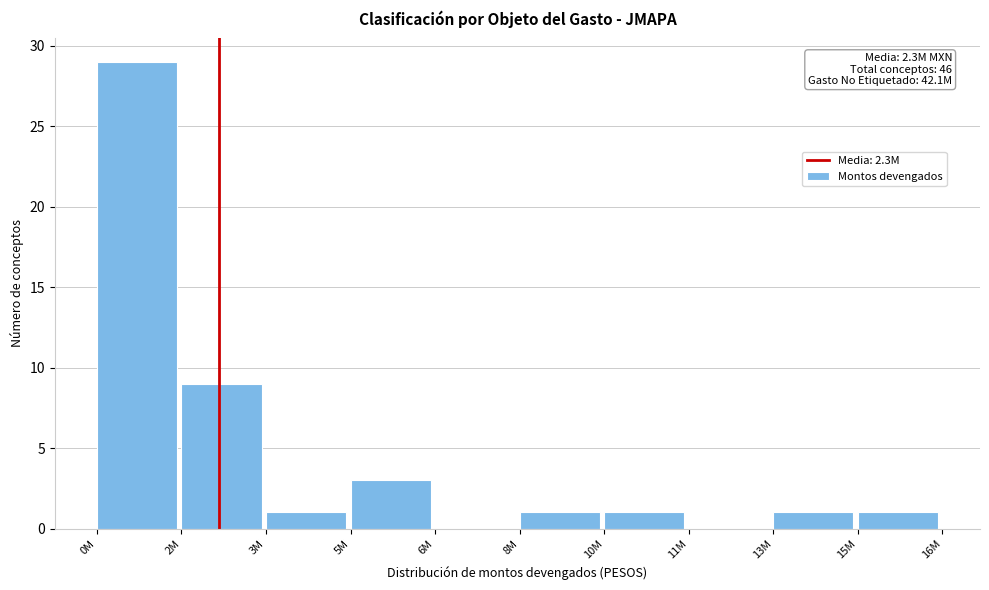

Reading left to right, what are all the values shown in this chart?

0M=29	2M=9	3M=1	5M=3	6M=0	8M=1	10M=1	11M=0	13M=1	15M=1